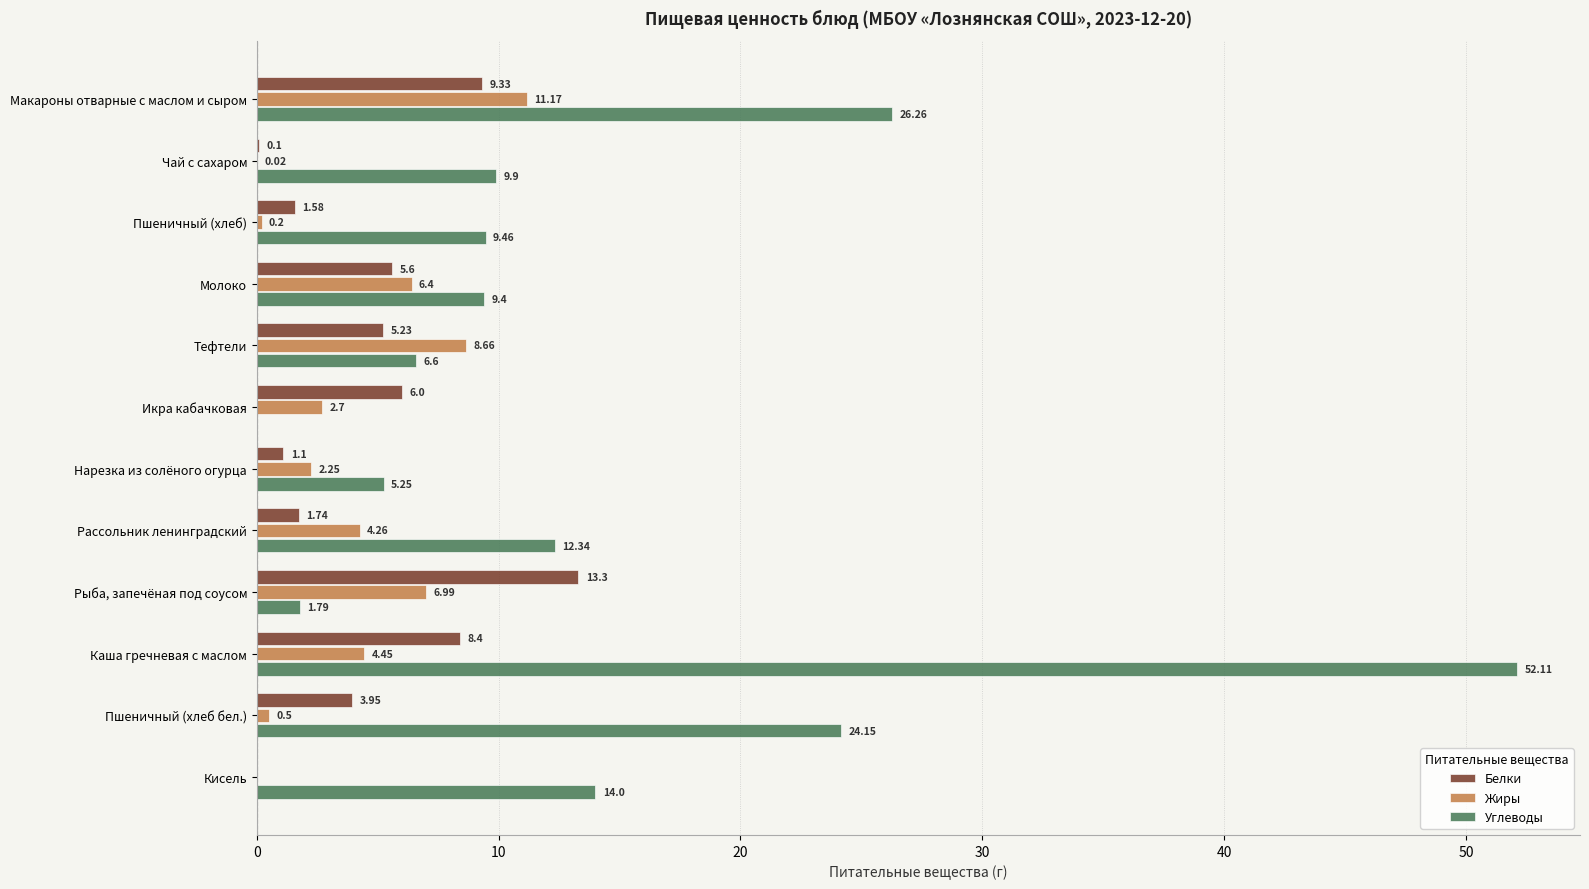

What is the average value of the Углеводы series?

14.3